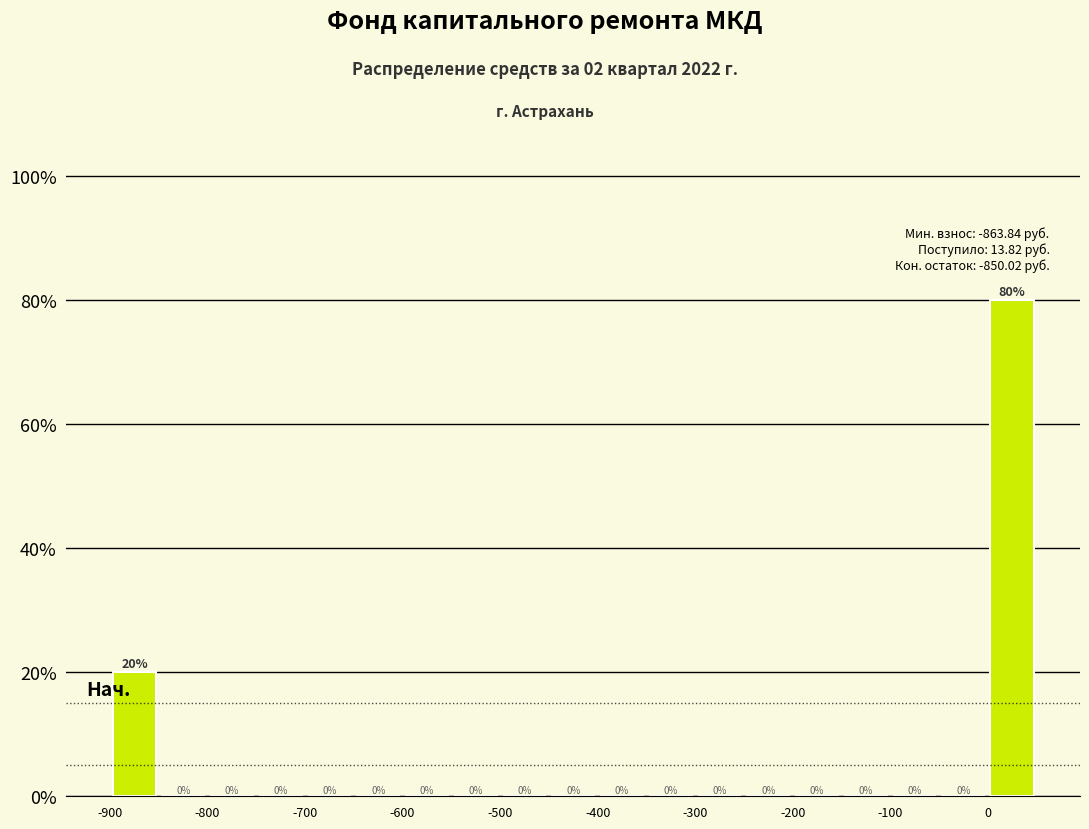

Reading left to right, list every bar in this chart as the range it spans on the x-axis followed by its height.

-900 to -850: 20
-850 to -800: 0
-800 to -750: 0
-750 to -700: 0
-700 to -650: 0
-650 to -600: 0
-600 to -550: 0
-550 to -500: 0
-500 to -450: 0
-450 to -400: 0
-400 to -350: 0
-350 to -300: 0
-300 to -250: 0
-250 to -200: 0
-200 to -150: 0
-150 to -100: 0
-100 to -50: 0
-50 to 0: 0
0 to 50: 80